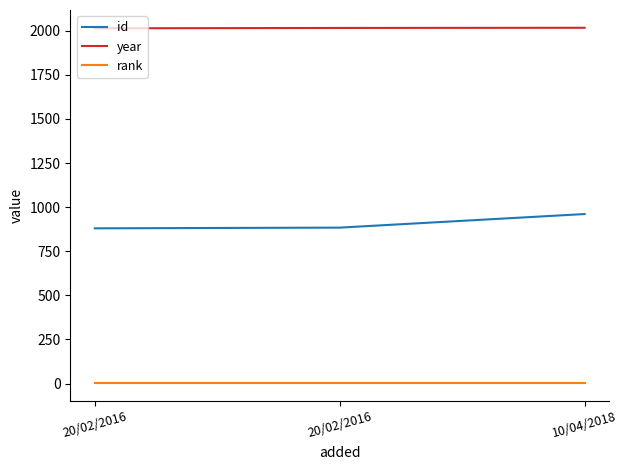

What are all the series names shown in the legend?

id, year, rank